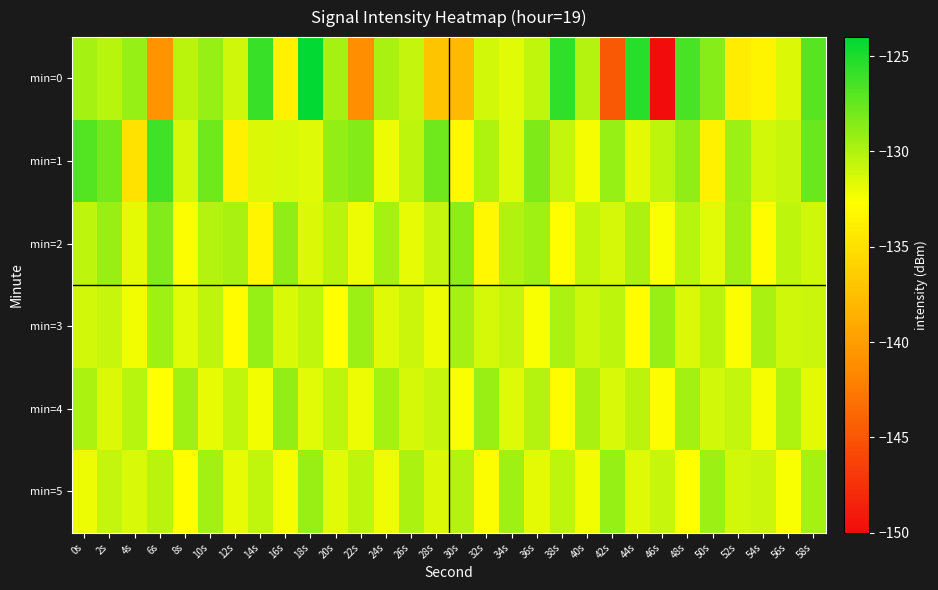

Reading left to right, what are all the values shown in this chart?

min=0: 0s=-129.7	2s=-130.2	4s=-129.1	6s=-140.8	8s=-130.4	10s=-129.1	12s=-131.1	14s=-126.0	16s=-133.7	18s=-124.1	20s=-129.6	22s=-141.1	24s=-129.8	26s=-130.6	28s=-137.1	30s=-137.9	32s=-131.2	34s=-131.7	36s=-130.5	38s=-125.7	40s=-130.1	42s=-144.8	44s=-125.3	46s=-150.1	48s=-126.5	50s=-128.6	52s=-134.1	54s=-133.5	56s=-131.5	58s=-127.0
min=1: 0s=-126.9	2s=-128.0	4s=-134.9	6s=-126.2	8s=-131.2	10s=-127.8	12s=-133.7	14s=-131.4	16s=-131.3	18s=-131.6	20s=-129.0	22s=-128.5	24s=-132.1	26s=-130.4	28s=-127.8	30s=-133.2	32s=-129.9	34s=-131.6	36s=-128.3	38s=-130.7	40s=-132.4	42s=-129.1	44s=-131.8	46s=-130.5	48s=-128.9	50s=-133.7	52s=-129.3	54s=-131.2	56s=-130.8	58s=-127.6
min=2: 0s=-130.5	2s=-129.2	4s=-131.8	6s=-128.4	8s=-132.6	10s=-130.1	12s=-129.7	14s=-133.4	16s=-128.9	18s=-131.5	20s=-130.3	22s=-132.1	24s=-129.6	26s=-131.9	28s=-130.7	30s=-128.8	32s=-133.2	34s=-130.0	36s=-129.4	38s=-132.8	40s=-130.6	42s=-131.3	44s=-129.8	46s=-132.5	48s=-130.2	50s=-131.7	52s=-129.5	54s=-132.9	56s=-130.4	58s=-131.1
min=3: 0s=-131.2	2s=-130.8	4s=-132.3	6s=-129.4	8s=-131.7	10s=-130.5	12s=-132.9	14s=-129.1	16s=-131.4	18s=-130.6	20s=-132.7	22s=-129.3	24s=-131.6	26s=-130.9	28s=-132.1	30s=-129.6	32s=-131.3	34s=-130.7	36s=-132.5	38s=-129.8	40s=-131.0	42s=-130.4	44s=-132.8	46s=-129.2	48s=-131.5	50s=-130.3	52s=-132.6	54s=-129.7	56s=-131.1	58s=-130.9
min=4: 0s=-129.8	2s=-131.5	4s=-130.2	6s=-132.7	8s=-129.4	10s=-131.9	12s=-130.6	14s=-132.3	16s=-129.0	18s=-131.7	20s=-130.4	22s=-132.1	24s=-129.6	26s=-131.3	28s=-130.8	30s=-132.5	32s=-129.2	34s=-131.6	36s=-130.1	38s=-132.9	40s=-129.7	42s=-131.4	44s=-130.3	46s=-132.6	48s=-129.5	50s=-131.2	52s=-130.7	54s=-132.4	56s=-129.9	58s=-131.8
min=5: 0s=-132.1	2s=-130.7	4s=-131.4	6s=-130.3	8s=-132.8	10s=-129.5	12s=-131.9	14s=-130.6	16s=-132.4	18s=-129.2	20s=-131.7	22s=-130.4	24s=-132.2	26s=-129.8	28s=-131.5	30s=-130.1	32s=-132.6	34s=-129.4	36s=-131.8	38s=-130.5	40s=-132.3	42s=-129.1	44s=-131.6	46s=-130.8	48s=-132.7	50s=-129.3	52s=-131.2	54s=-130.9	56s=-132.5	58s=-129.6